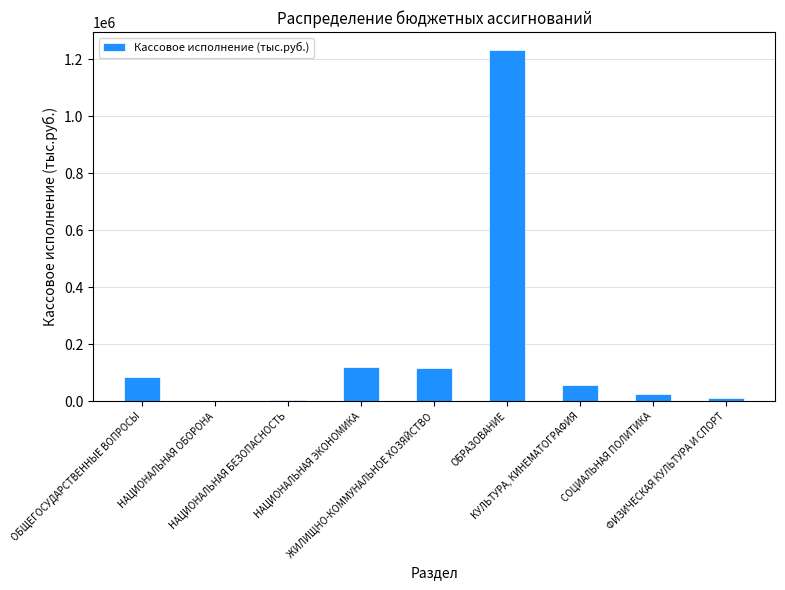

What is the sum of all values?

1664751.0